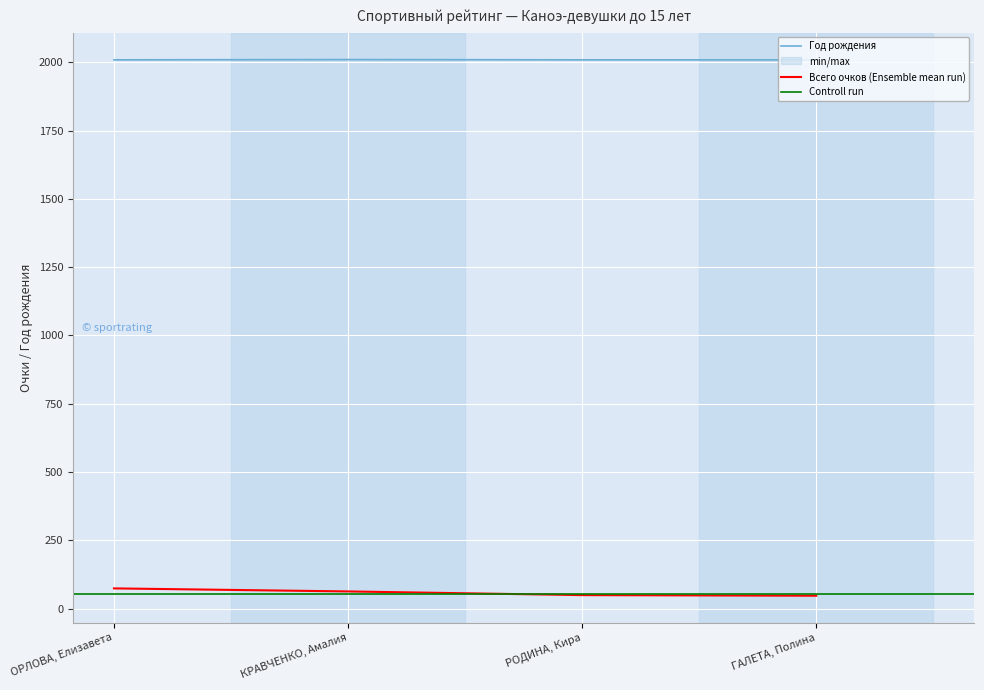

What is the smallest value displayed?

47.2